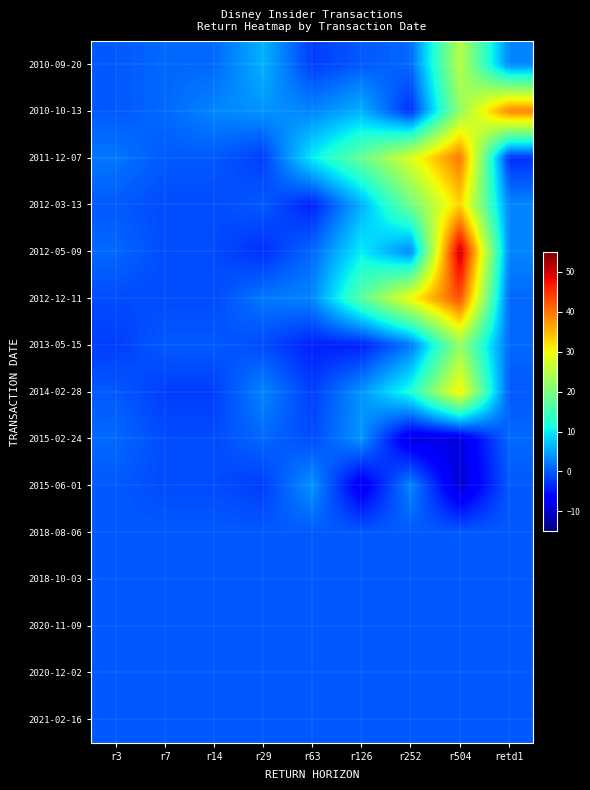

How many distinct data groups are displayed?

15